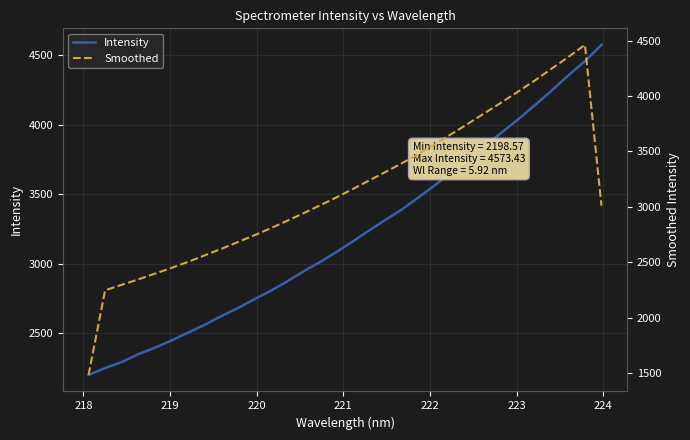

True or false: Intensity and Smoothed intersect in this chart.

True